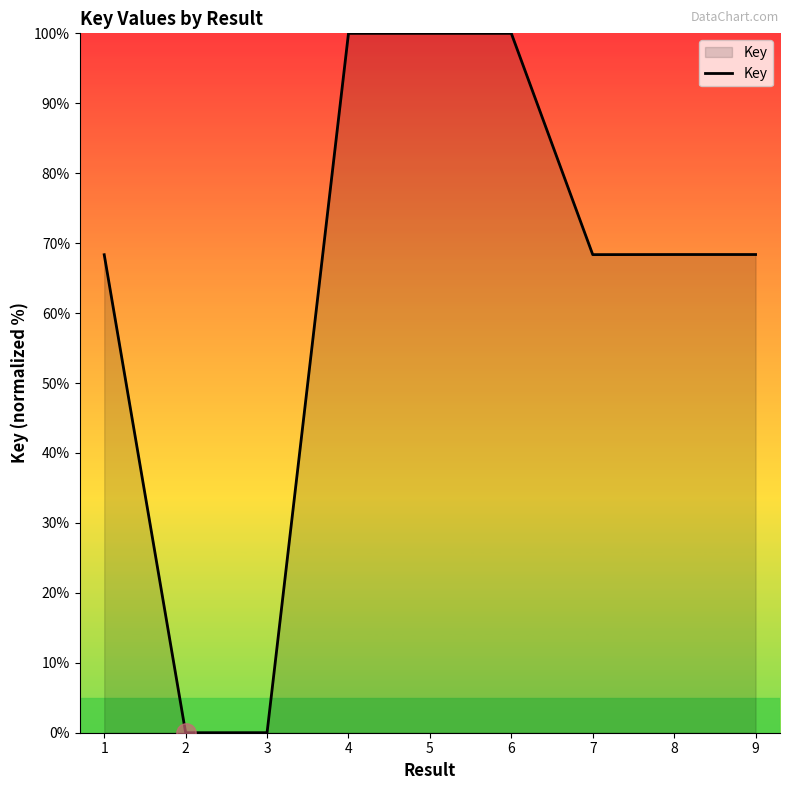

Is it true that the value at 6 is 100.0?

True